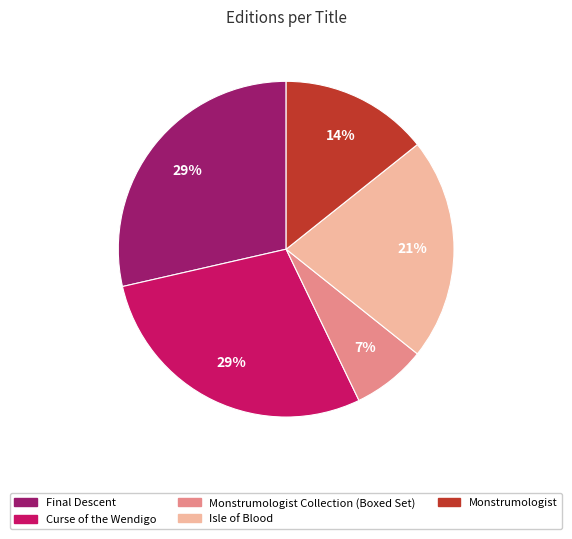

What is the ratio of the value at Monstrumologist Collection (Boxed Set) to the value at Monstrumologist?

0.5